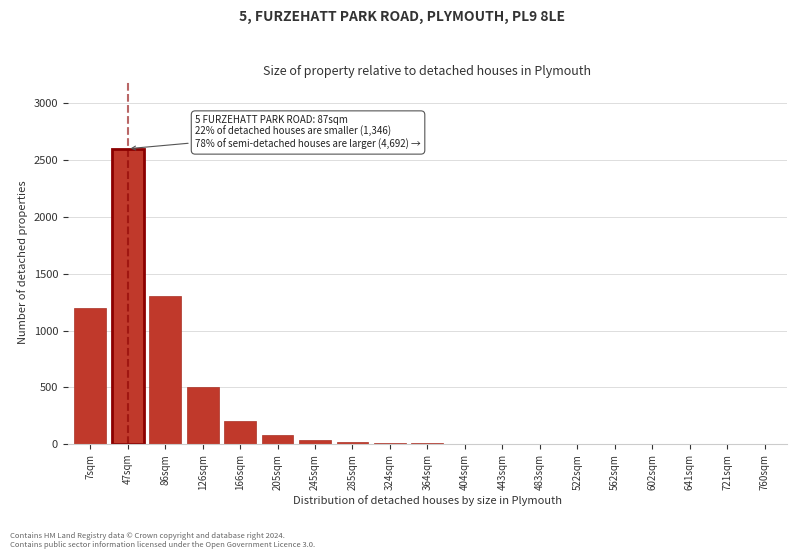

What is the sum of all values?

5979